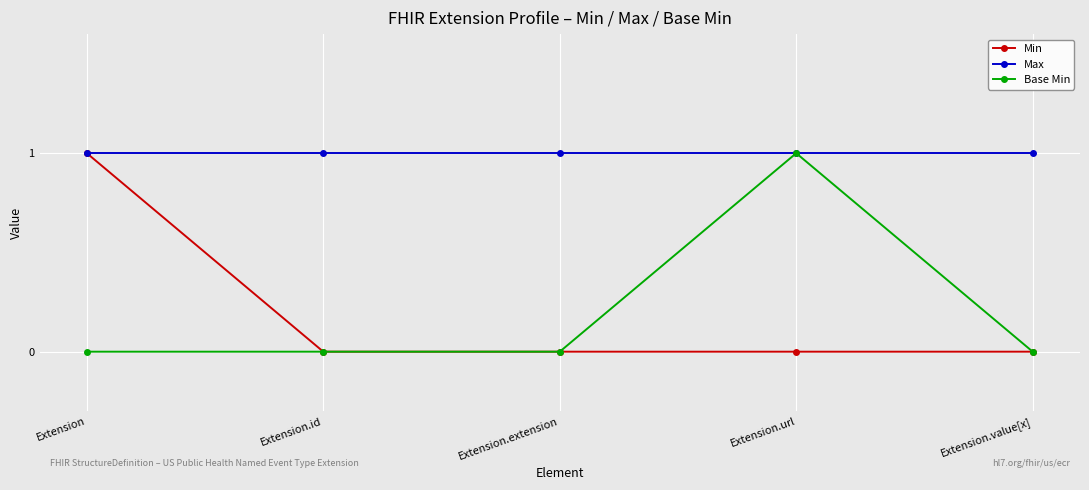

Between Extension and Extension.value[x], which series saw the biggest shift?

Min